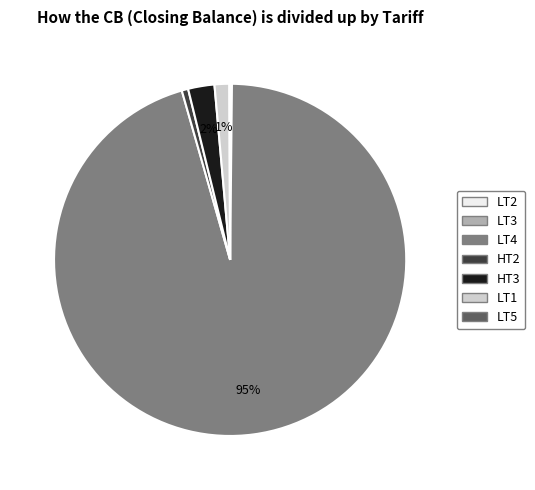

To the nearest percent, what portion does HT2 represent?

1%